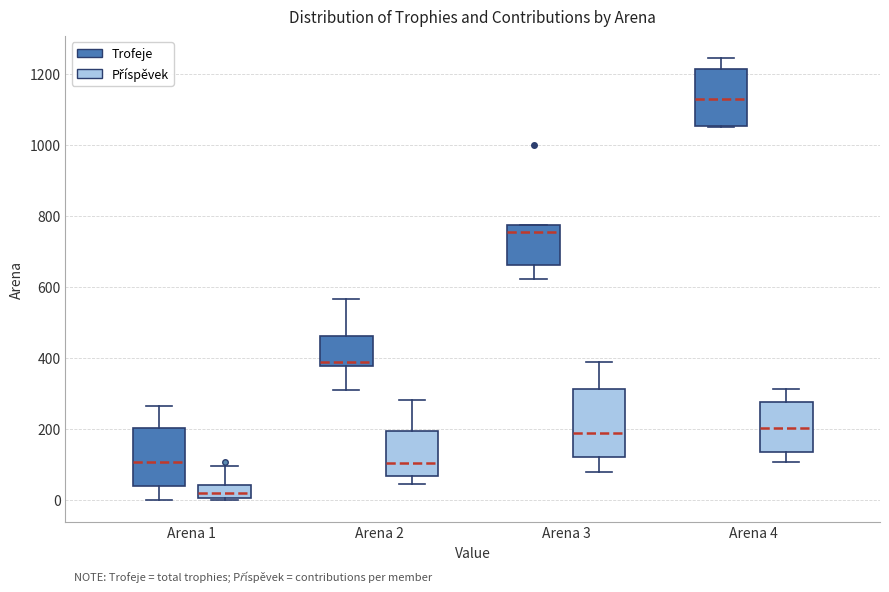

Reading left to right, read every box against the y-axis: the position of its median line, the range the box covers, and the ends of its whiskers. The values are not printed on the chart, so give them approximately, as read against the axis.

Arena 1 (Trofeje): median 100, box 40 to 200, whiskers 0 to 260
Arena 1 (Příspěvek): median 20, box 0 to 40, whiskers 0 to 100
Arena 2 (Trofeje): median 380 (just above the box's lower edge), box 380 to 460, whiskers 300 to 560
Arena 2 (Příspěvek): median 100, box 60 to 200, whiskers 40 to 280
Arena 3 (Trofeje): median 760, box 660 to 780, whiskers 620 to 780
Arena 3 (Příspěvek): median 180, box 120 to 320, whiskers 80 to 380
Arena 4 (Trofeje): median 1120, box 1060 to 1220, whiskers 1040 to 1240
Arena 4 (Příspěvek): median 200, box 140 to 280, whiskers 100 to 320